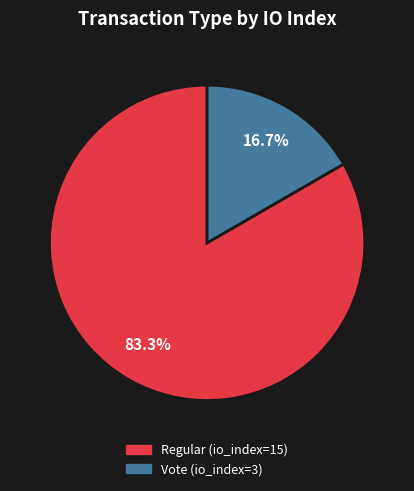

To the nearest percent, what is the combined percentage of Regular (io_index=15) and Vote (io_index=3)?

100%